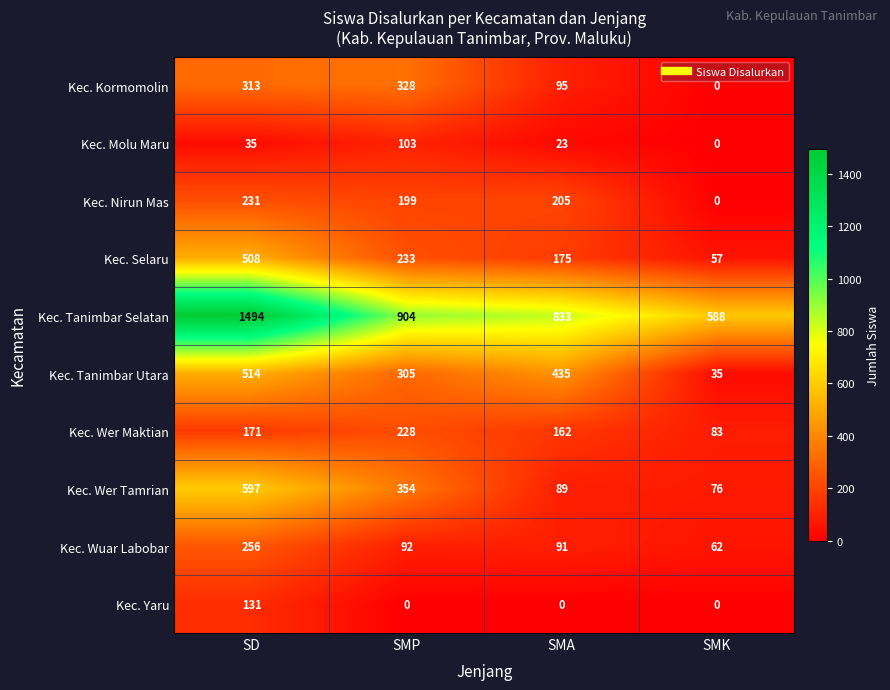

Where does the Kec. Wuar Labobar series first go above 92?

SD